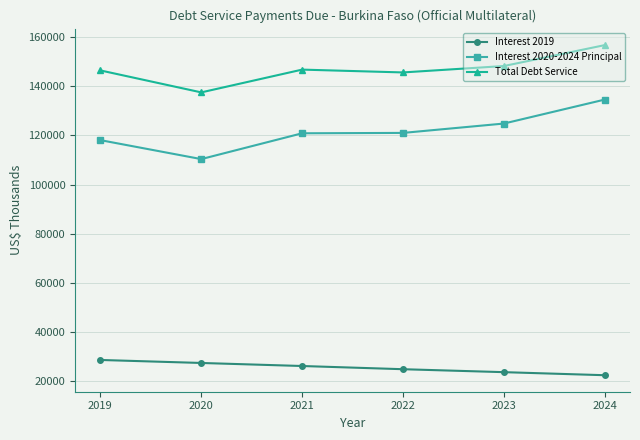

What is the value of the Total Debt Service point at the 1st from the left?

146533